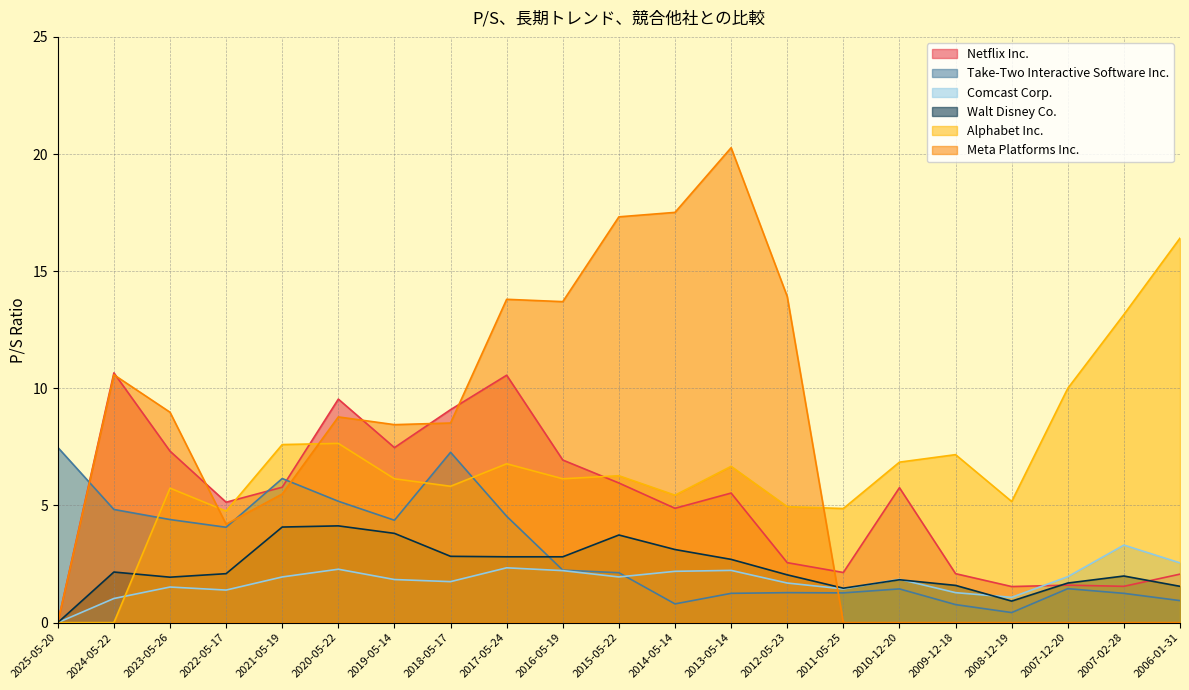

The Alphabet Inc. series shows 6.5 at 2011-05-25. True or false?

False